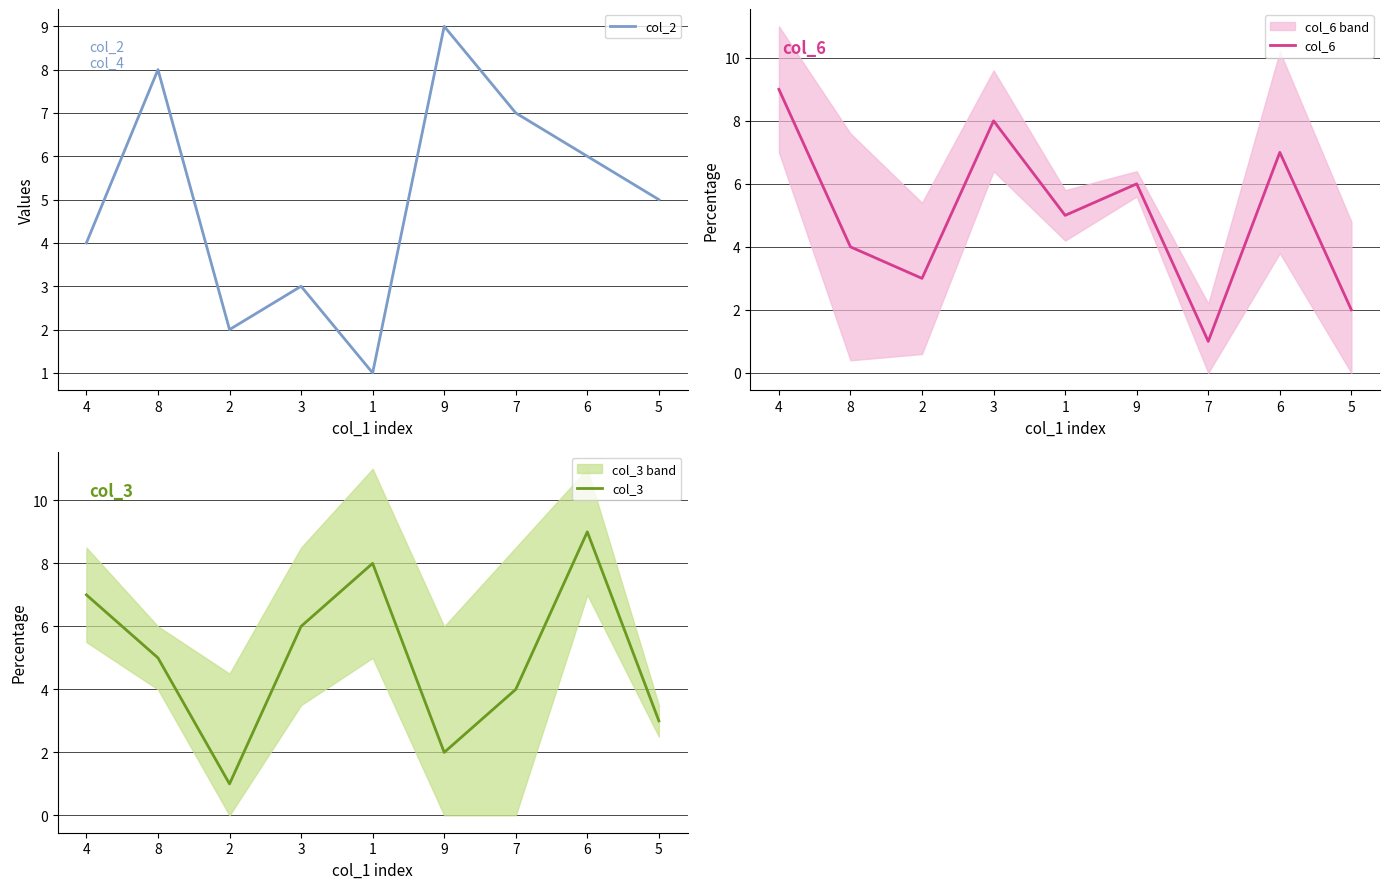

Does the chart have visible grid lines?

Yes